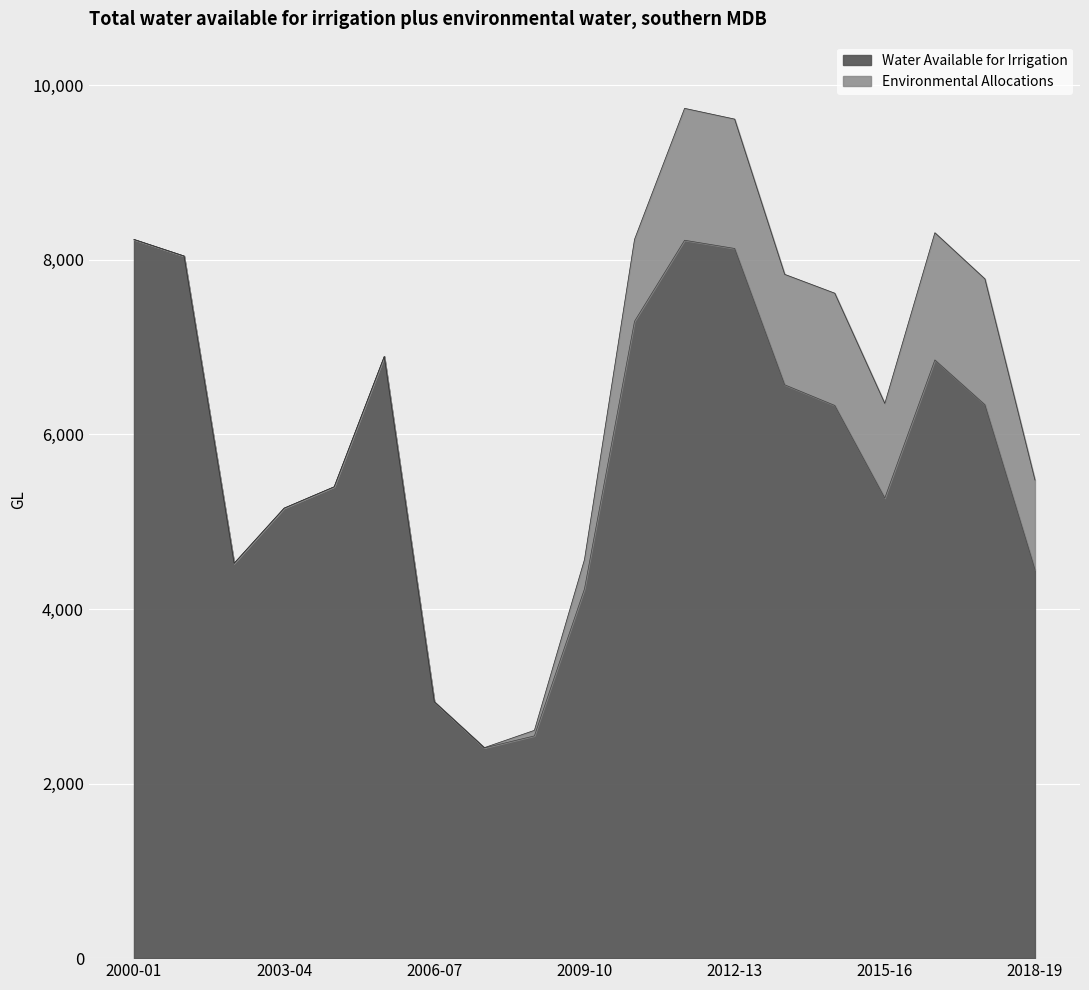

Reading left to right, what are all the values shown in this chart?

8233.7	8043.8	4523.2	5155.6	5400.2	6892.9	2936.4	2408.3	2546.1	4229.9	7296.4	8224.8	8130.6	6568.5	6332.1	5271.5	6853.2	6340.4	4453.5